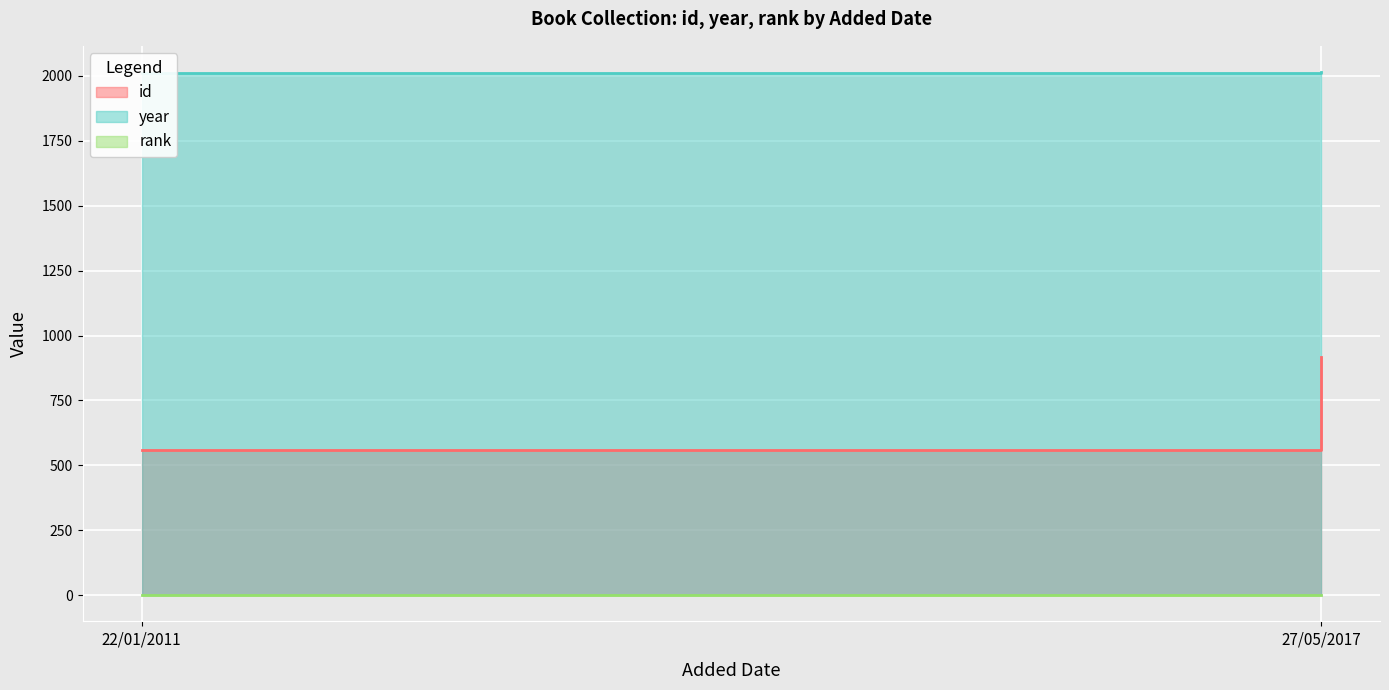

What position from the right is 27/05/2017?

1